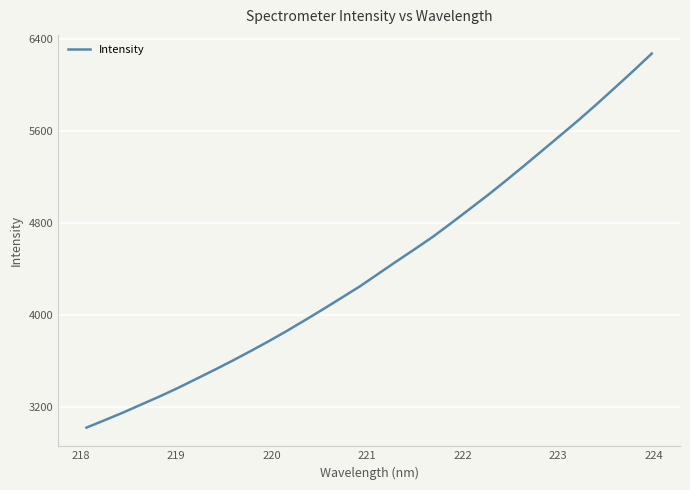

What is the smallest value displayed?

3017.2